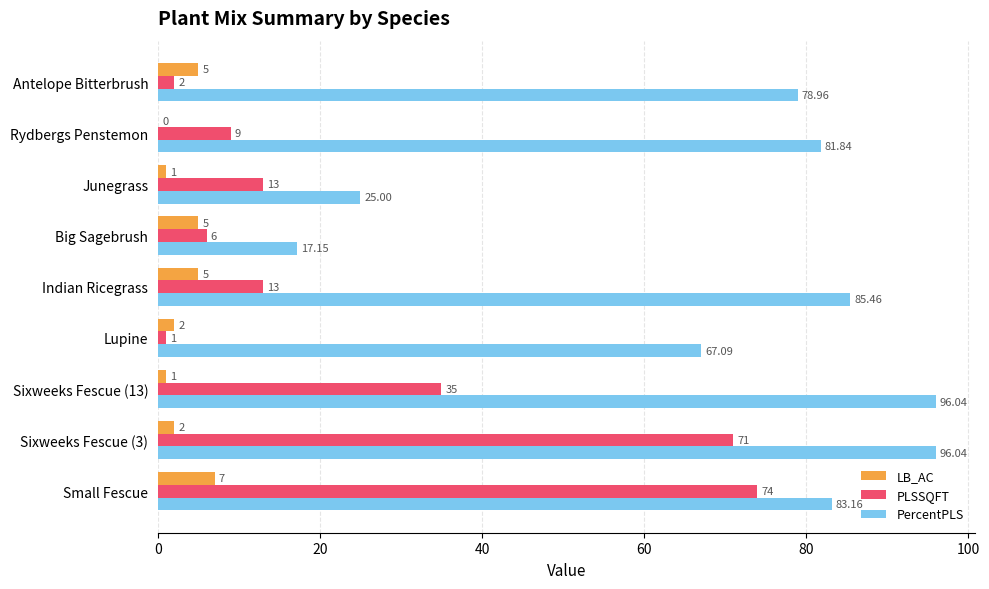

At which label does PLSSQFT reach its peak?

Small Fescue